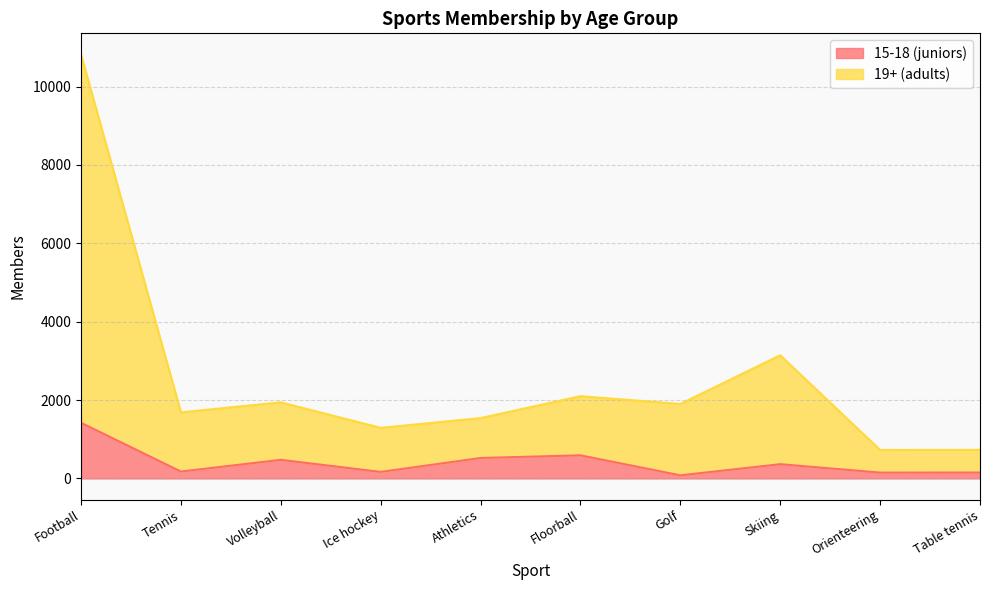

At which label does 15-18 (juniors) reach its peak?

Football